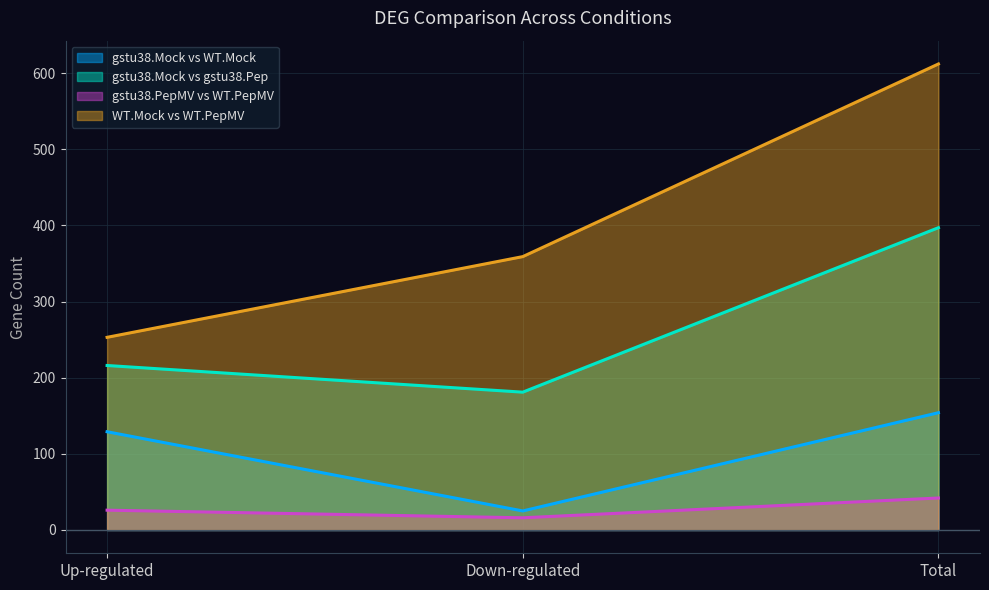

How many series are shown in this chart?

4